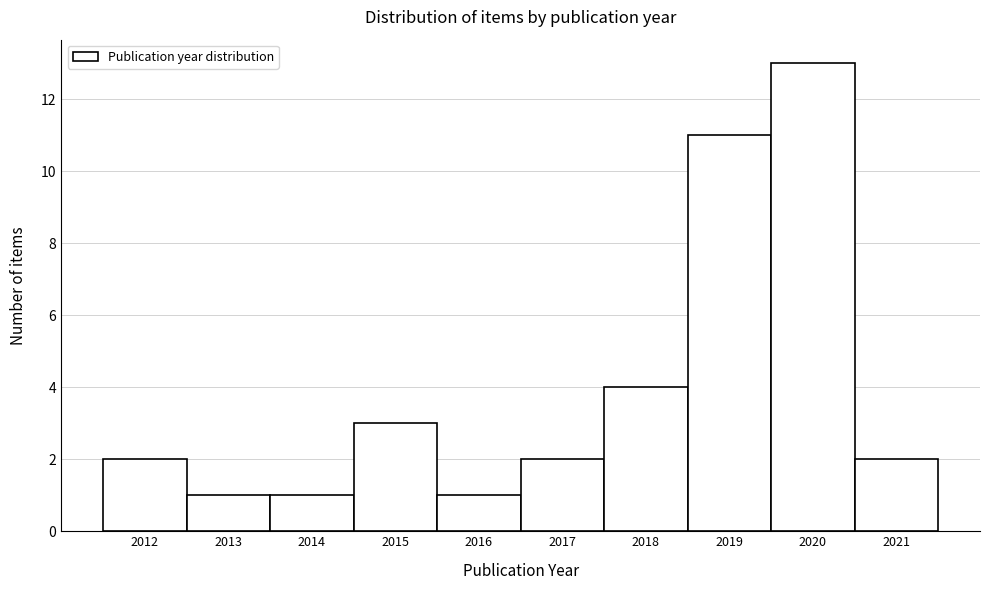

Which range on the x-axis has the tallest bar?

2019.5 to 2020.5